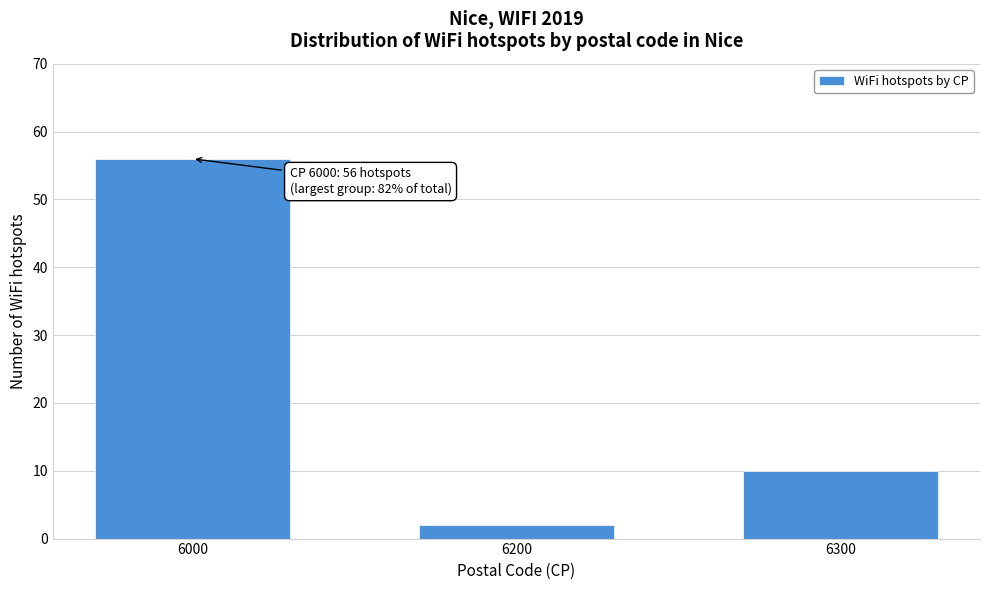

Reading left to right, transcribe all the data shown in this chart.

56	2	10